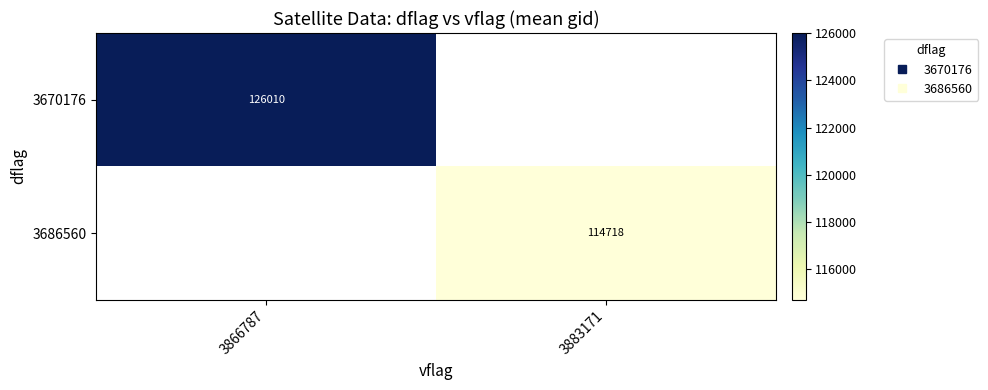

What is the greatest value displayed?

126010.2